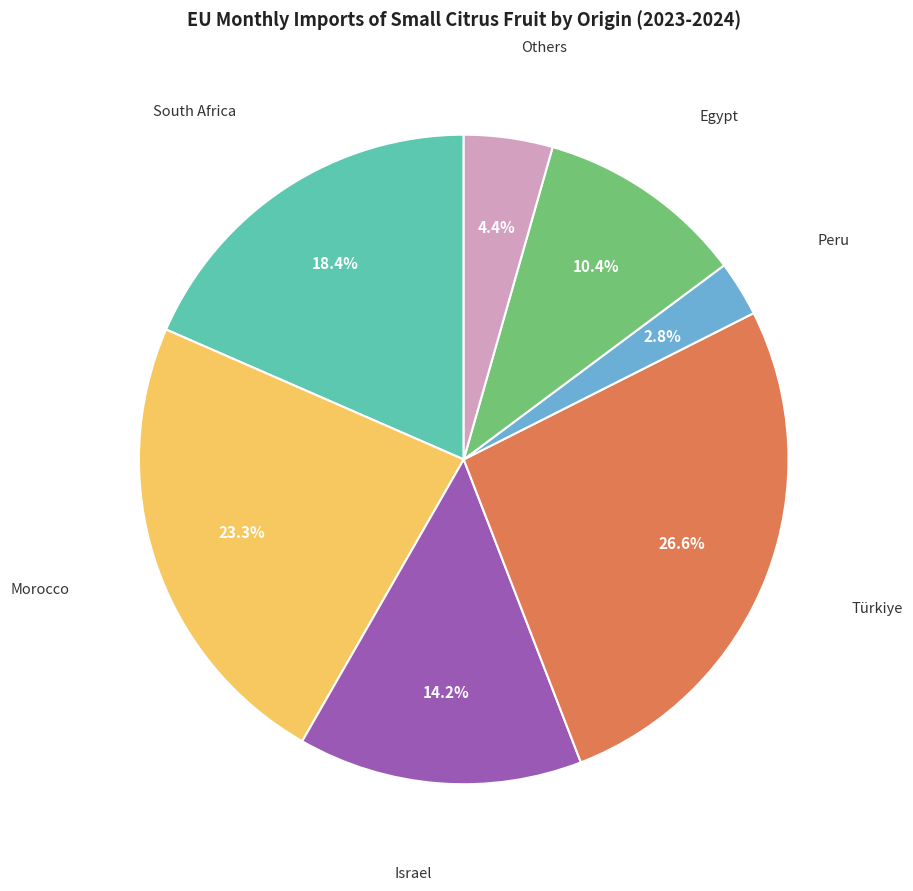

Does any single category account for the majority?

No